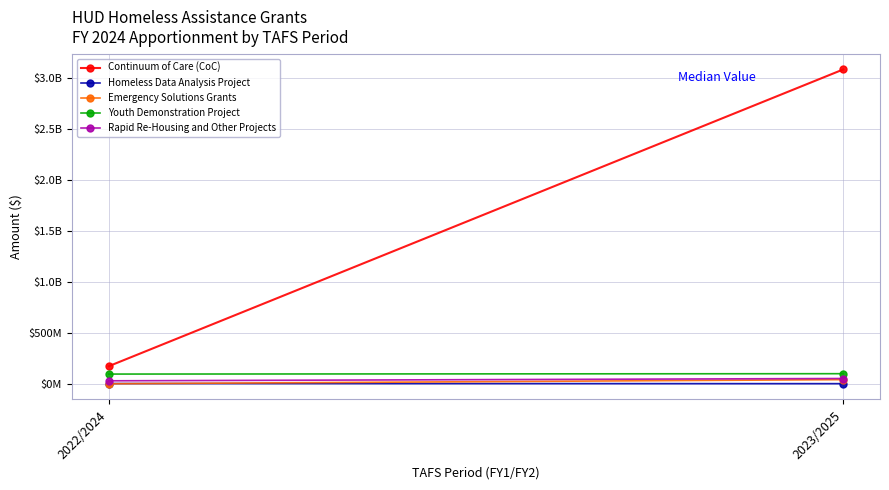

What is the label of the 2nd point from the right?

2022/2024